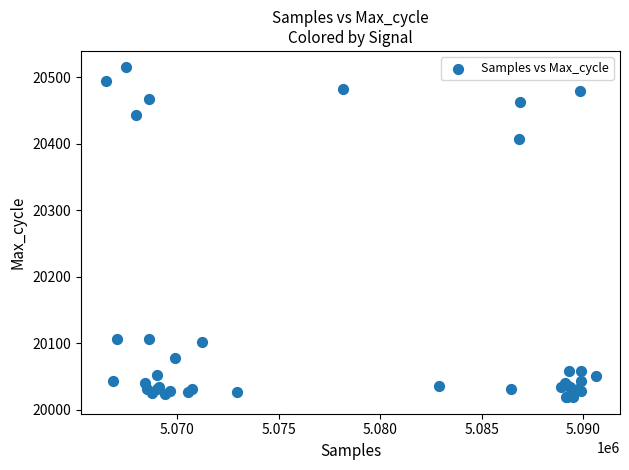

What Y value in the scatter plot is closest to 20267?

20407